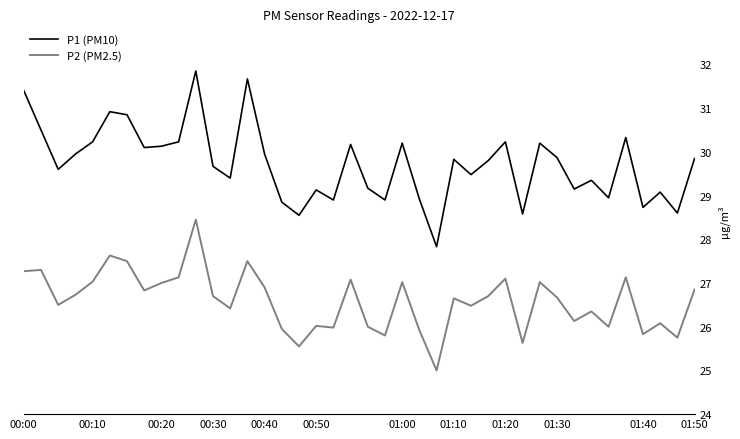

True or false: P2 (PM2.5) and P1 (PM10) intersect in this chart.

False